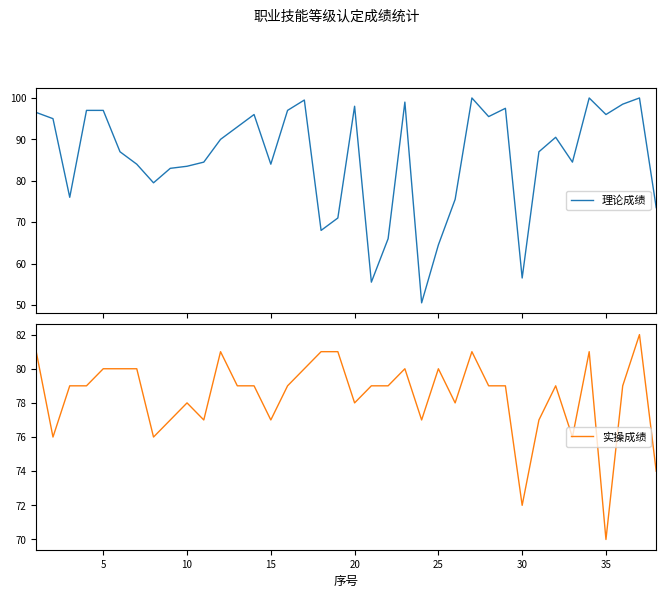

What is the value of the 理论成绩 point at the 15th from the left?

84.0